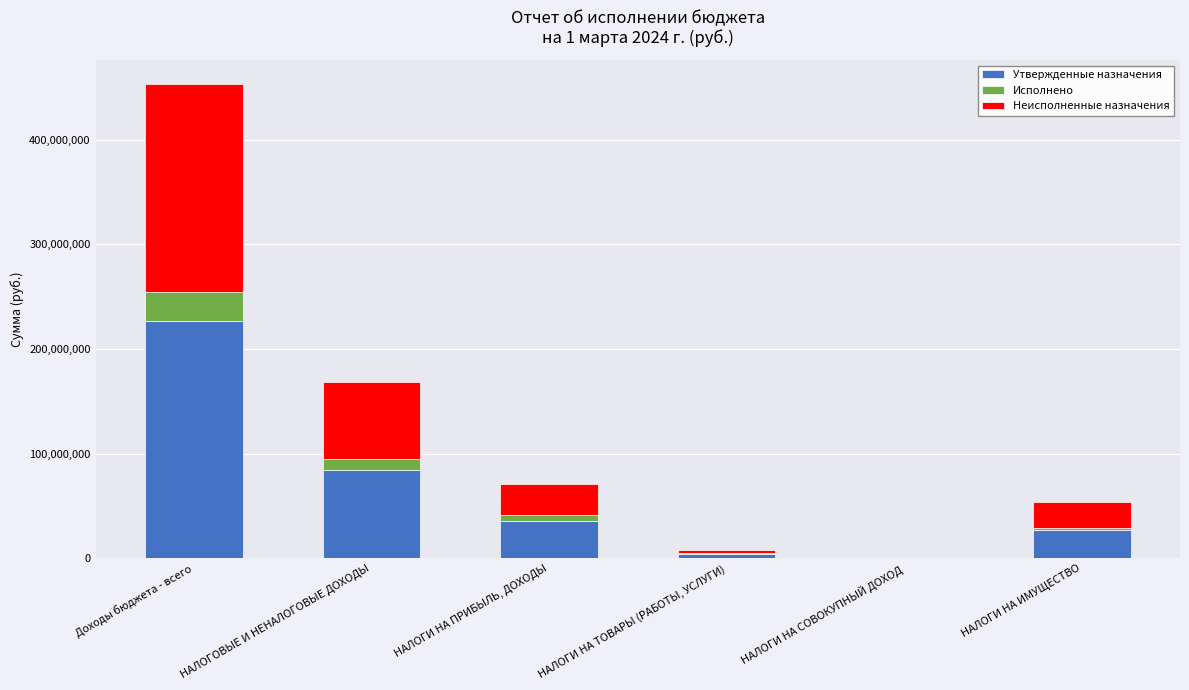

At which label is Утвержденные назначения closest to 113453980?

НАЛОГОВЫЕ И НЕНАЛОГОВЫЕ ДОХОДЫ